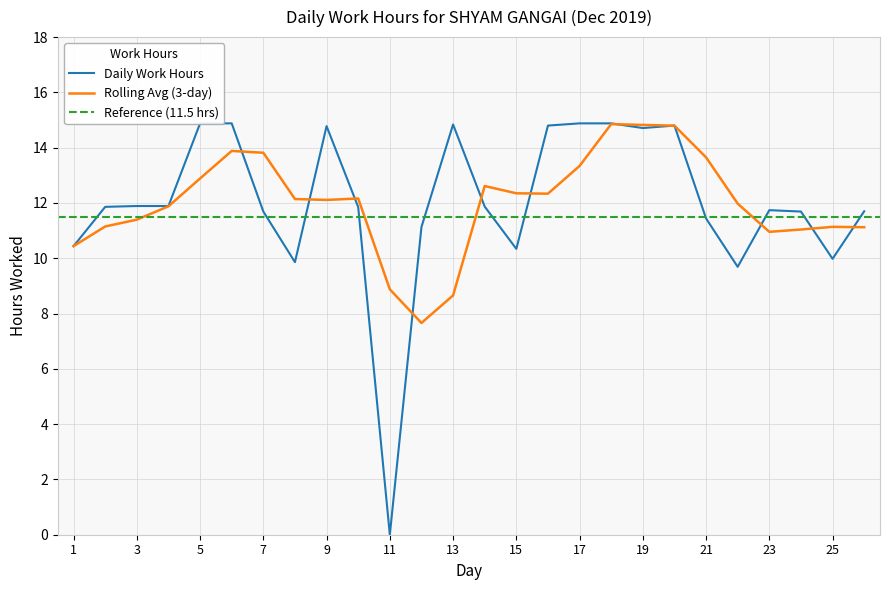

List the labels in order of value, largest first.

5, 6, 17, 18, 13, 16, 20, 9, 19, 3, 4, 14, 2, 10, 23, 26, 7, 24, 21, 12, 1, 15, 25, 8, 22, 11